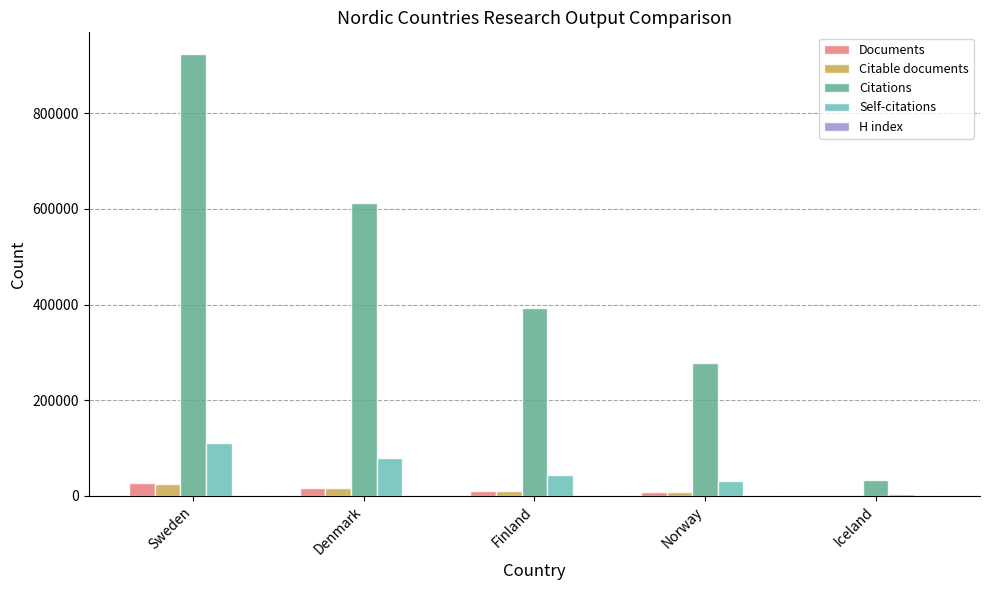

How many groups of bars are there?

5